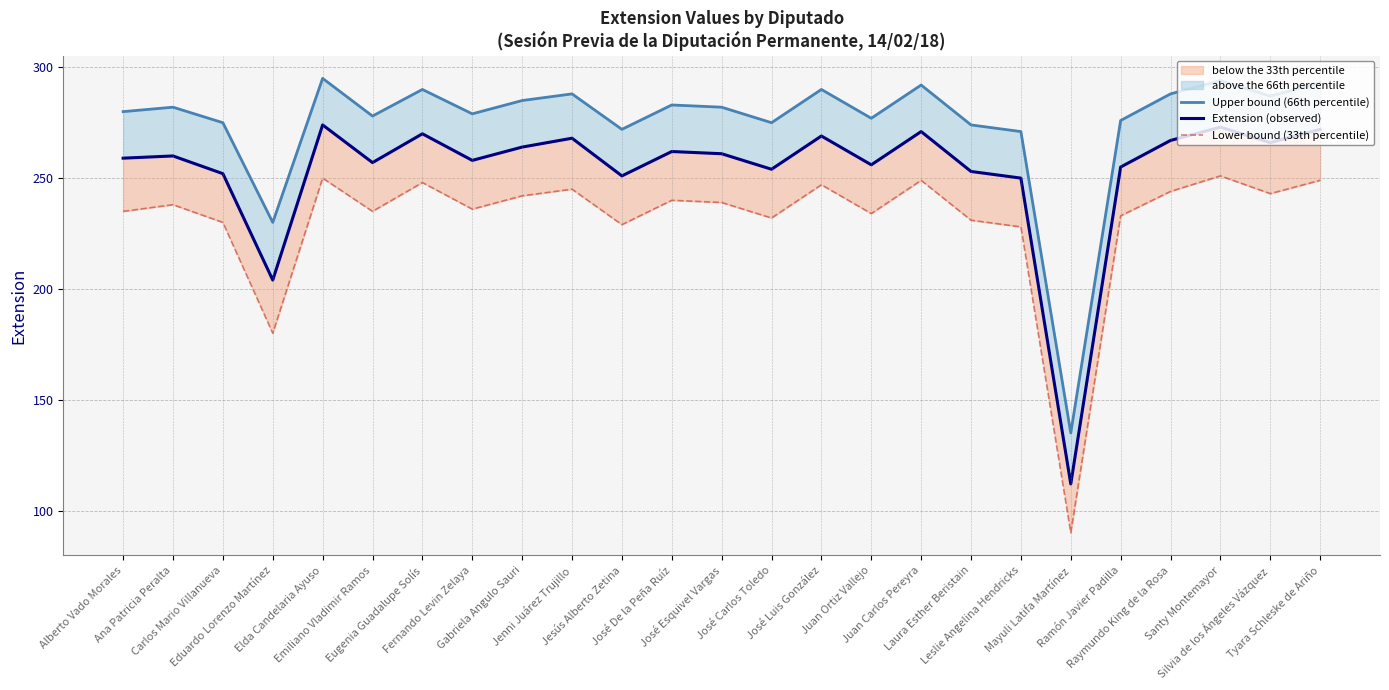

How many categories are shown in the chart?

25